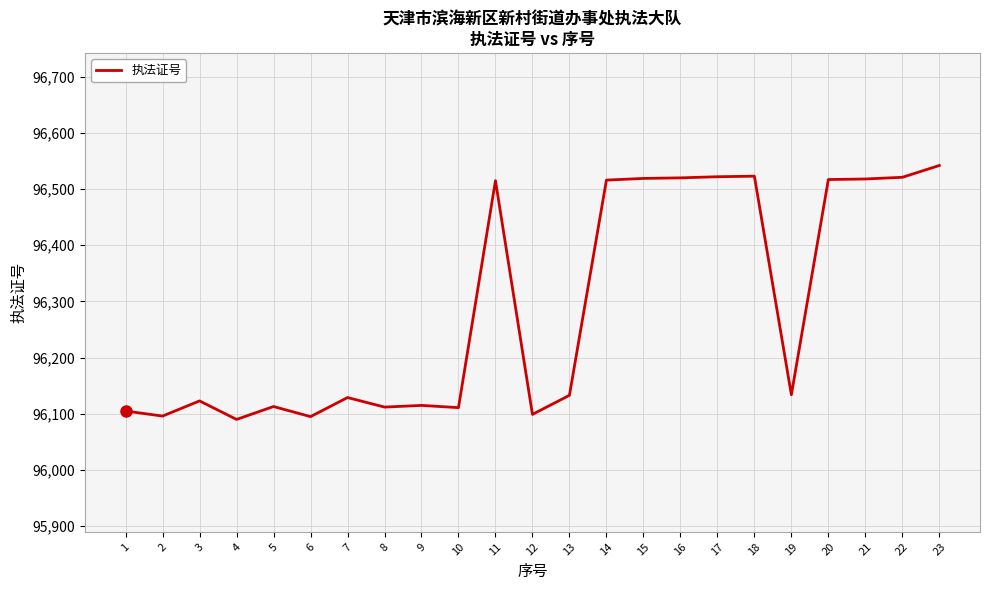

Where is the first local minimum?

2